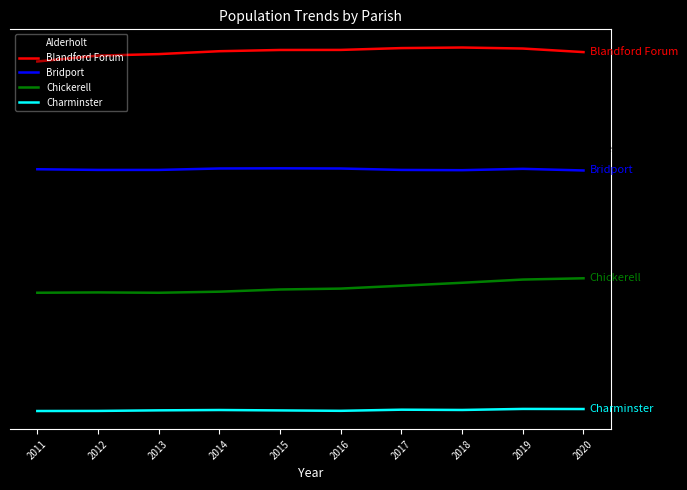

What is the average value of the Blandford Forum series?

7836